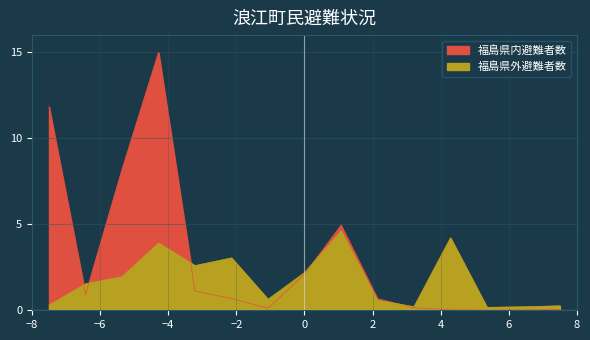

What is the highest value of the 福島県内避難者数 series?

15.0